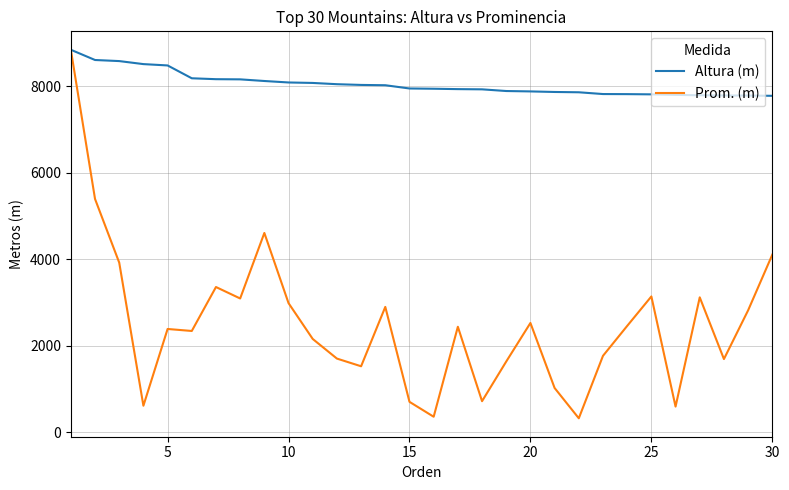

How many distinct data groups are displayed?

2